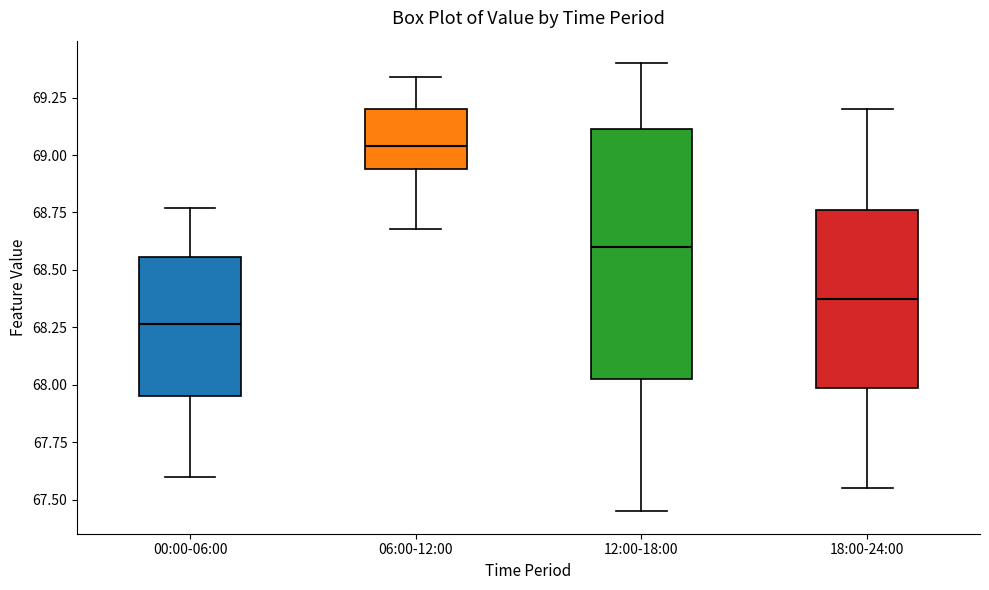

Which box is the tallest, from its lower edge to its upper edge?

12:00-18:00